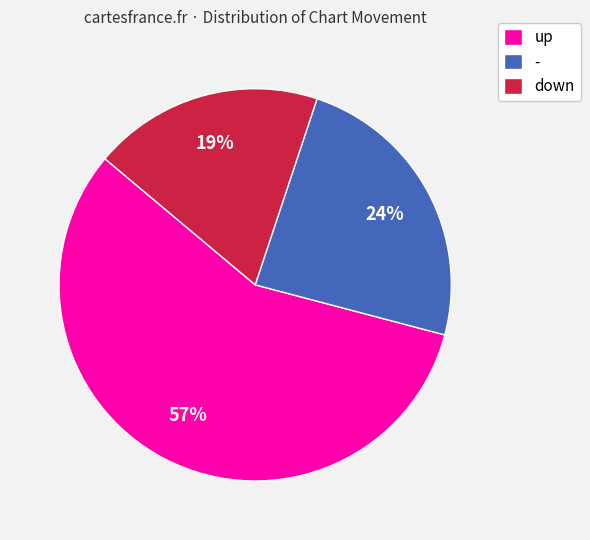

The - slice represents 24% of the pie. True or false?

True